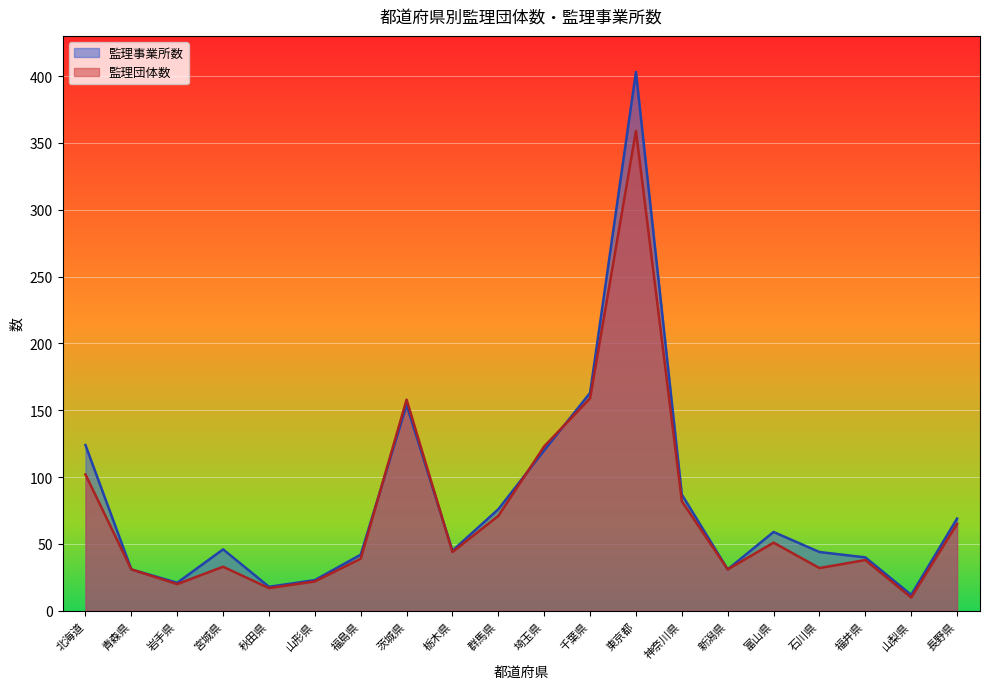

At how many categories does at least one series exceed 198?

1